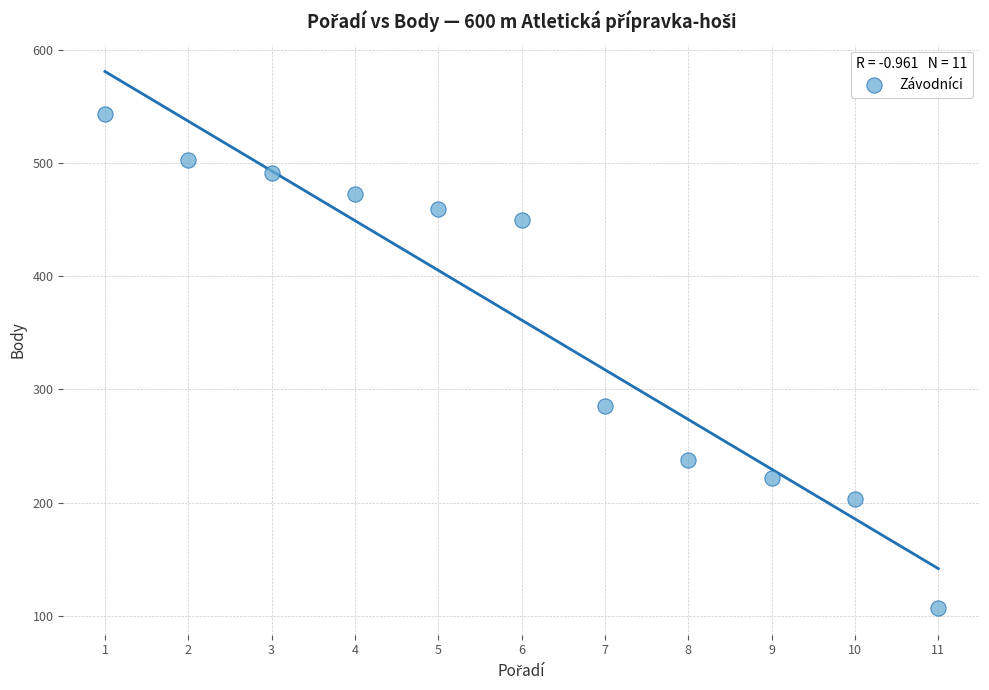

What is the average Y value?

361